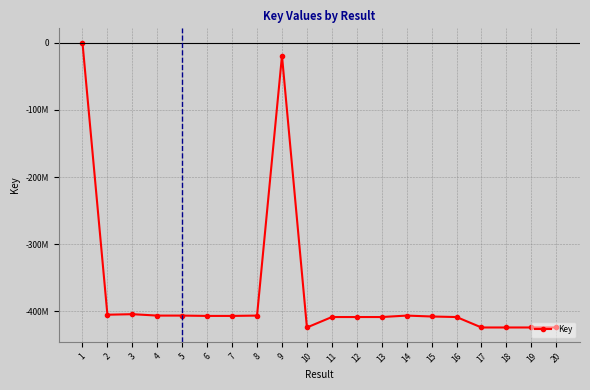

The chart shows a value of -223825710 at 16. True or false?

False